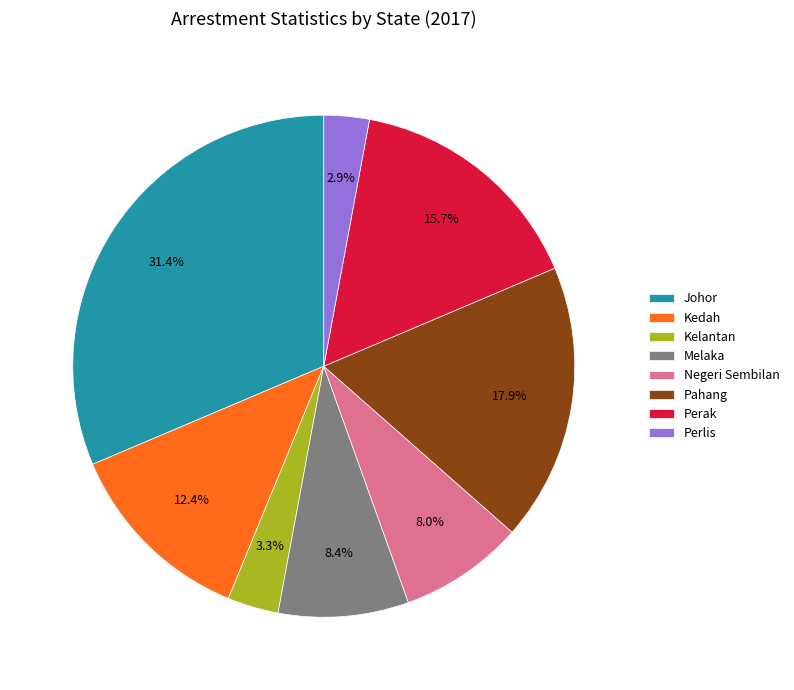

Which slice is the largest?

Johor